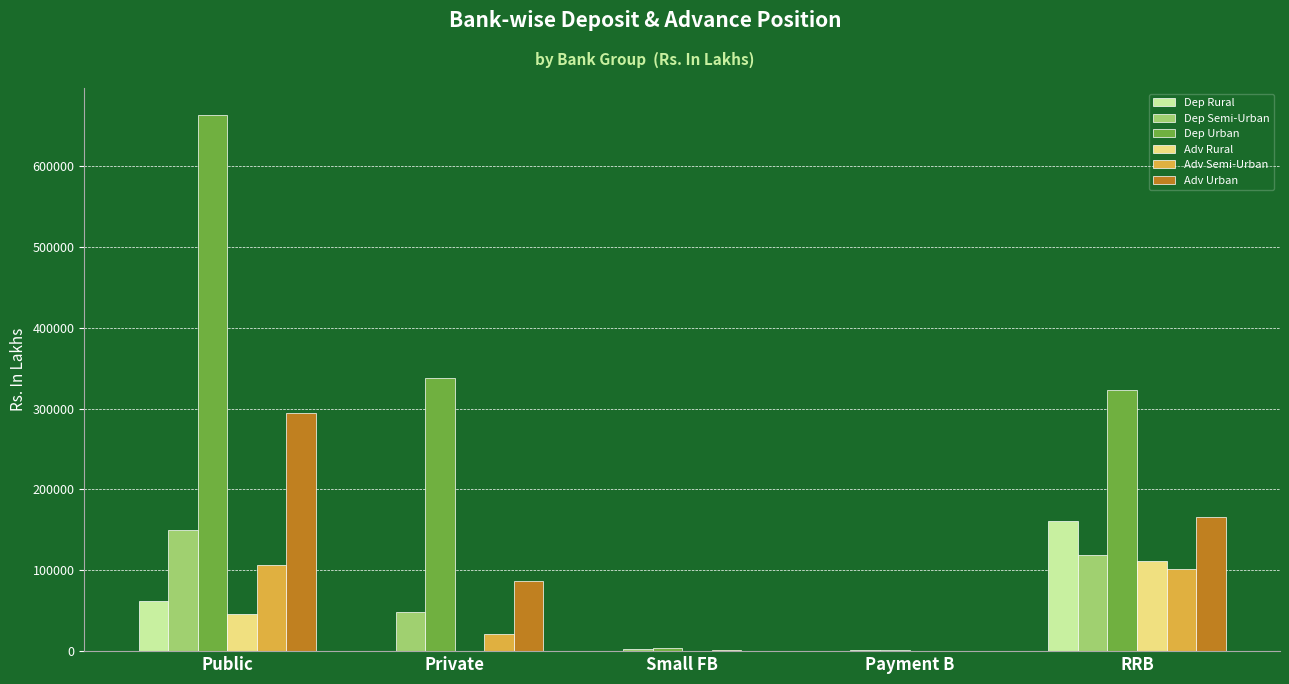

Are the bars grouped side by side (vs. stacked)?

Yes